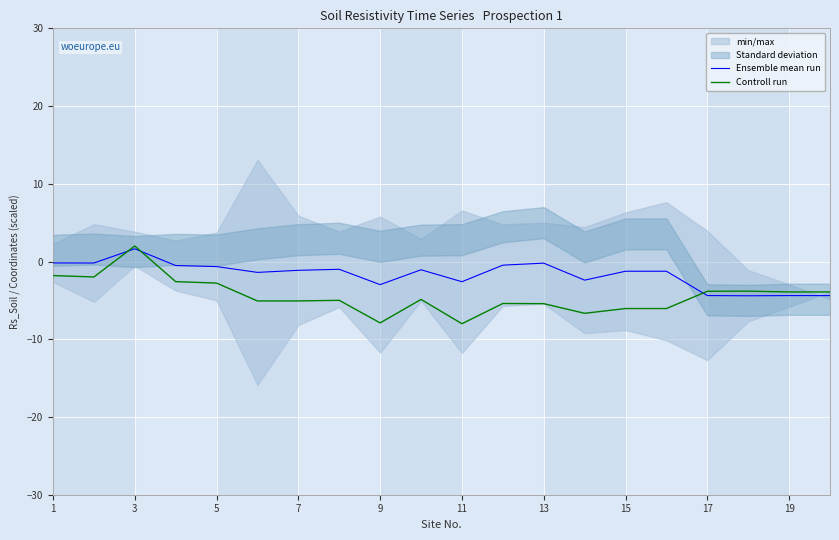

Reading right to left, extract all data points from this chart.

Ensemble mean run: -4.4	-4.4	-4.4	-4.4	-1.2	-1.2	-2.4	-0.2	-0.5	-2.6	-1.1	-3.0	-1.0	-1.1	-1.4	-0.6	-0.5	1.6	-0.2	-0.2
Controll run: -3.9	-3.9	-3.8	-3.8	-6.0	-6.0	-6.7	-5.4	-5.4	-8.0	-4.9	-7.9	-5.0	-5.1	-5.1	-2.8	-2.6	2.0	-2.0	-1.8